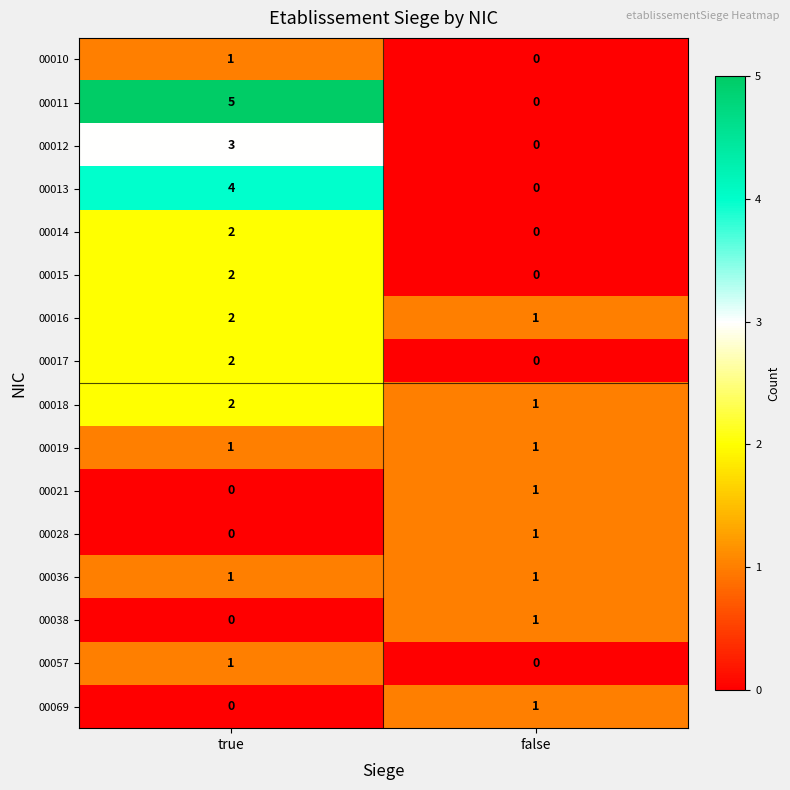

Where is 00028 nearest to the value 0?

true